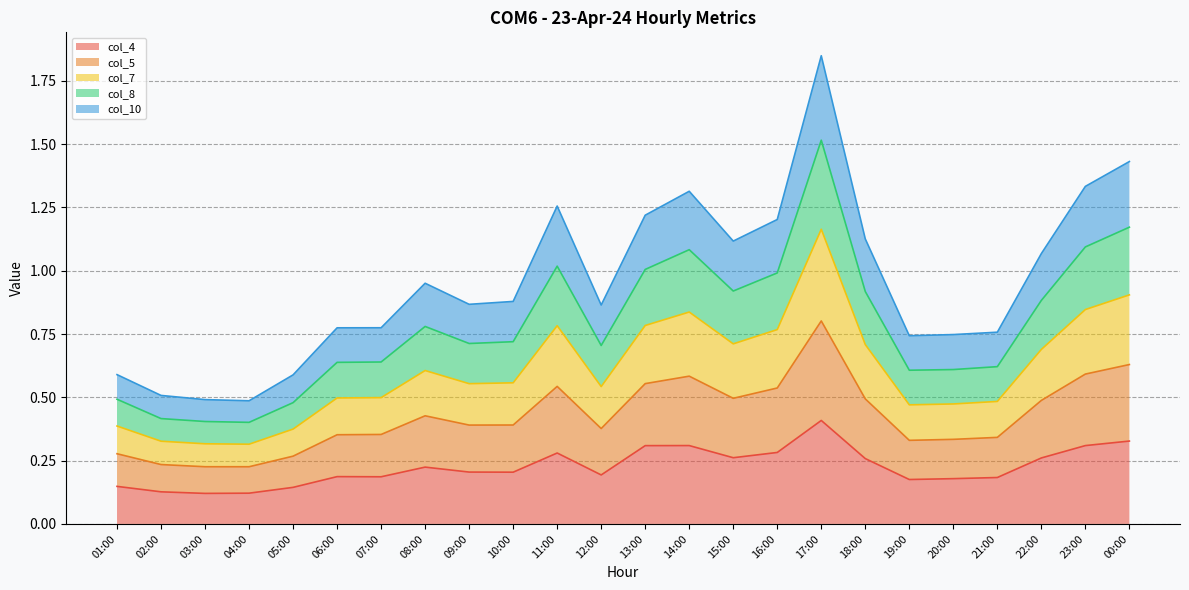

At which category is the sum across all series the highest?

17:00